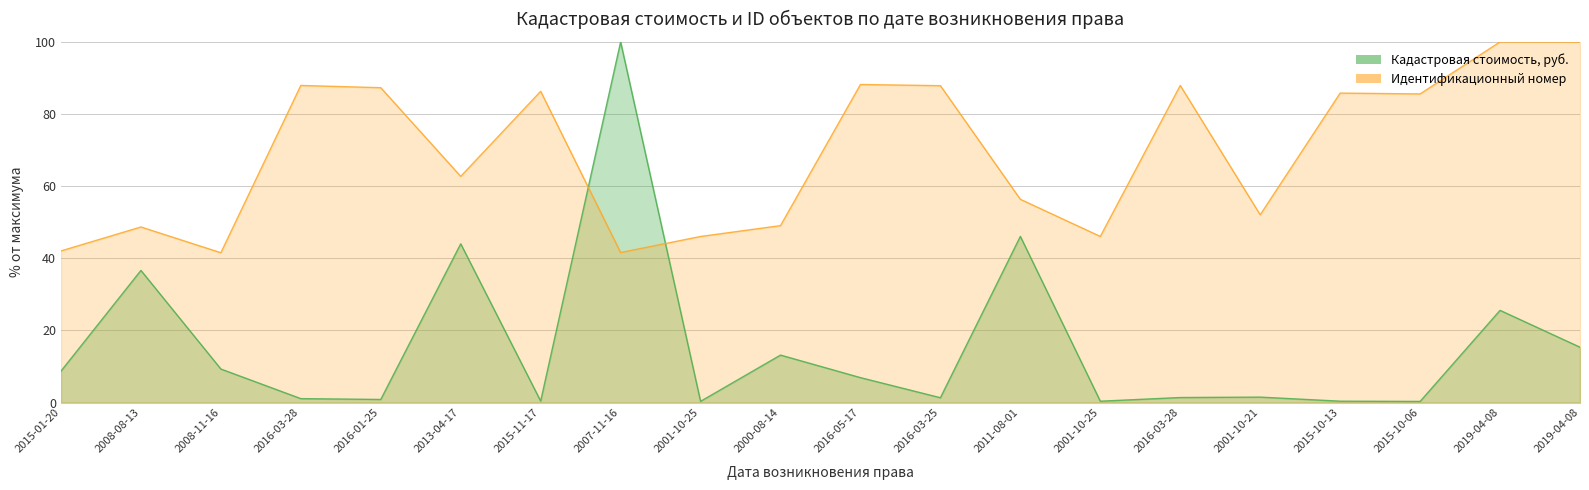

Where is Кадастровая стоимость, руб. nearest to the value 50?

2011-08-01